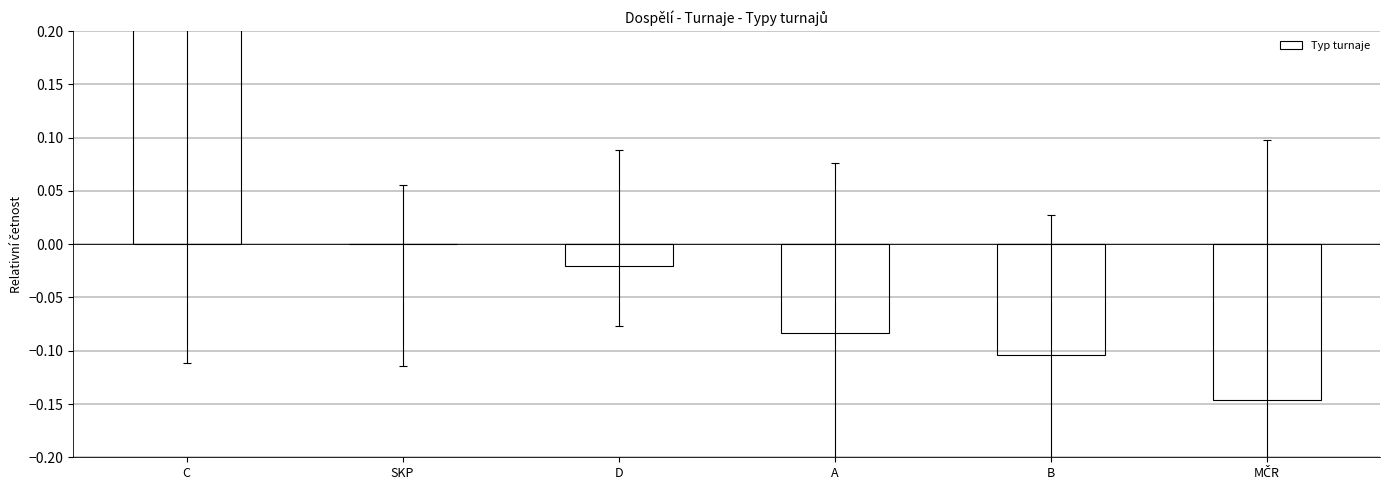

Which label corresponds to the largest value in the chart?

C